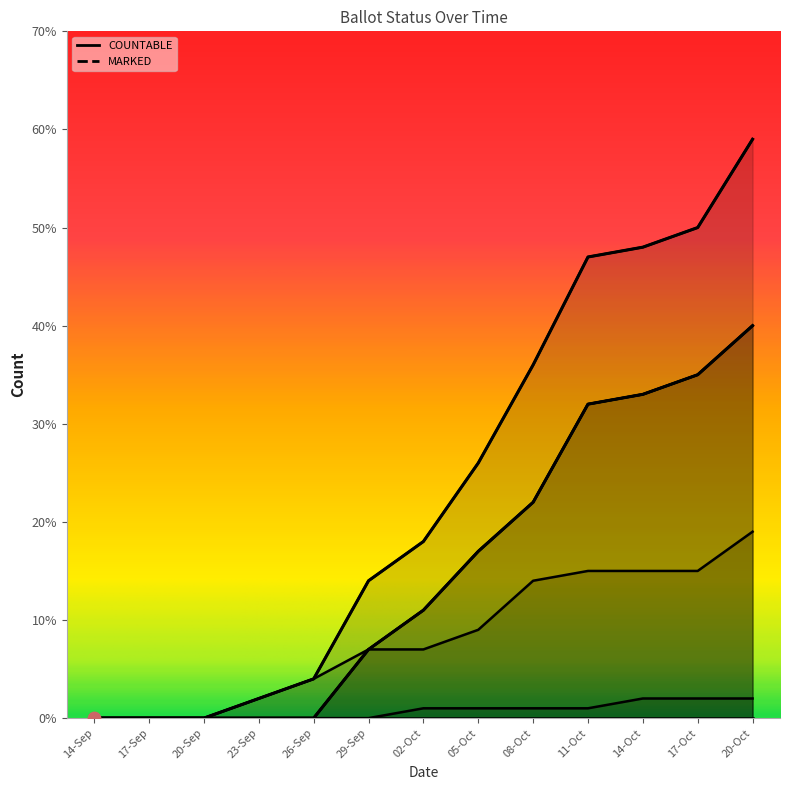

What is the total value across all series at 08-Oct?

95